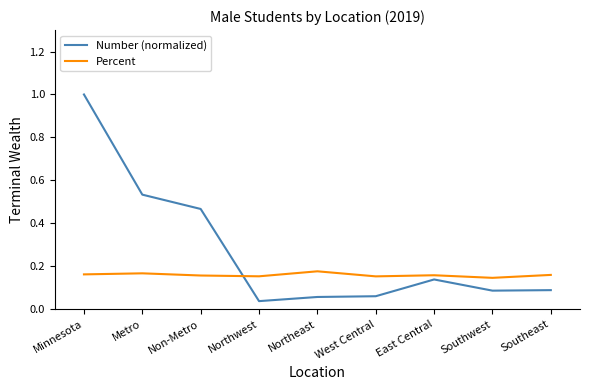

In Number (normalized), how many points are higher than both neighbors (excluding endpoints)?

1